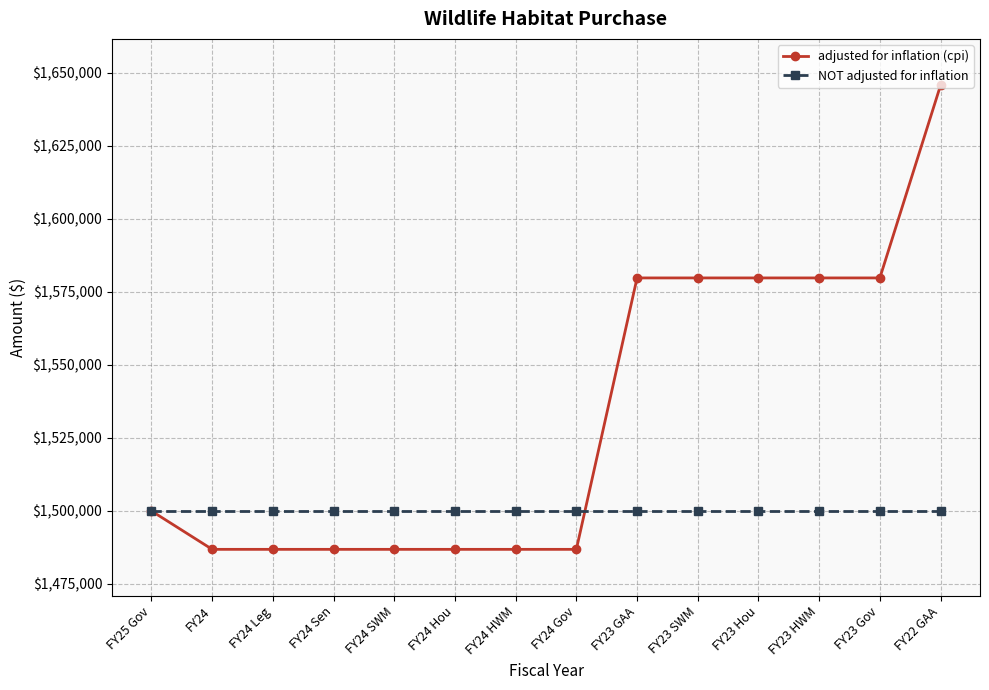

What are all the series names shown in the legend?

adjusted for inflation (cpi), NOT adjusted for inflation